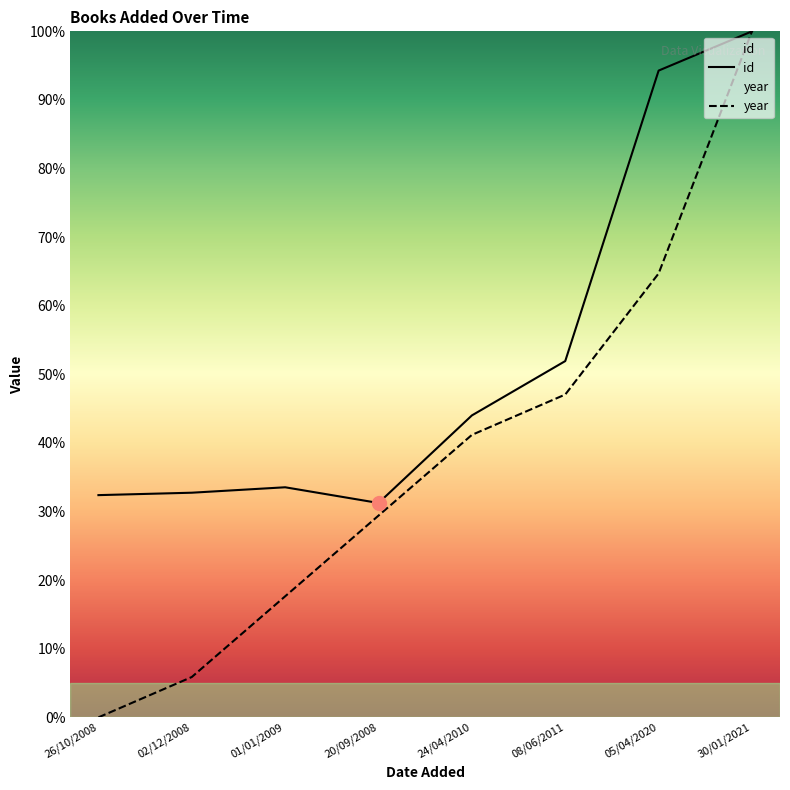

True or false: id has a value of 32.7 at 02/12/2008.

True